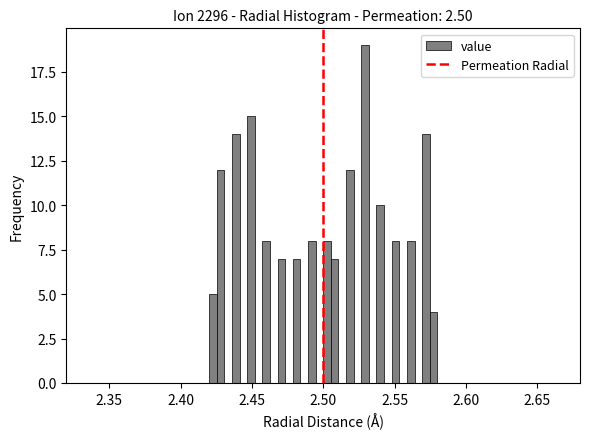

Read against the x-axis, roughly where is the centre of the tallest bar?

2.530